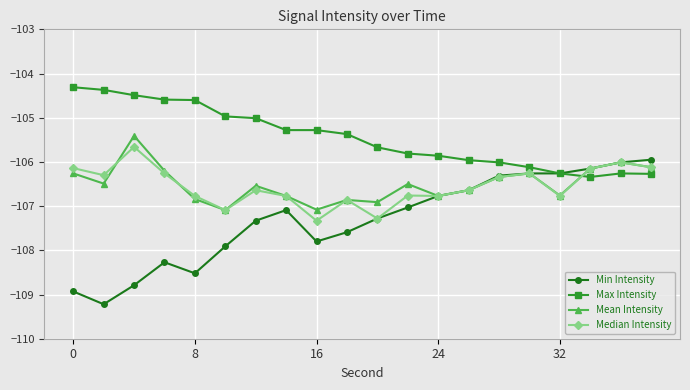

Which series has the largest range (max minus min)?

Min Intensity